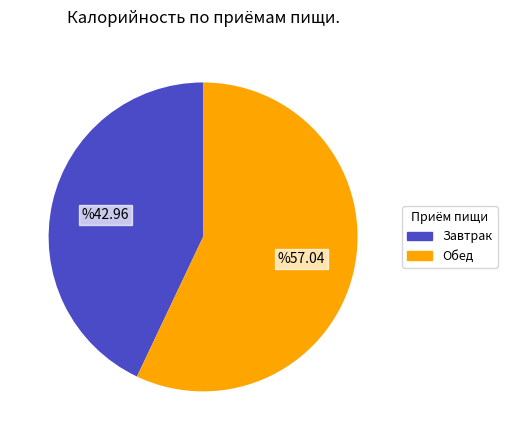

Which category has the biggest portion of the pie?

Обед